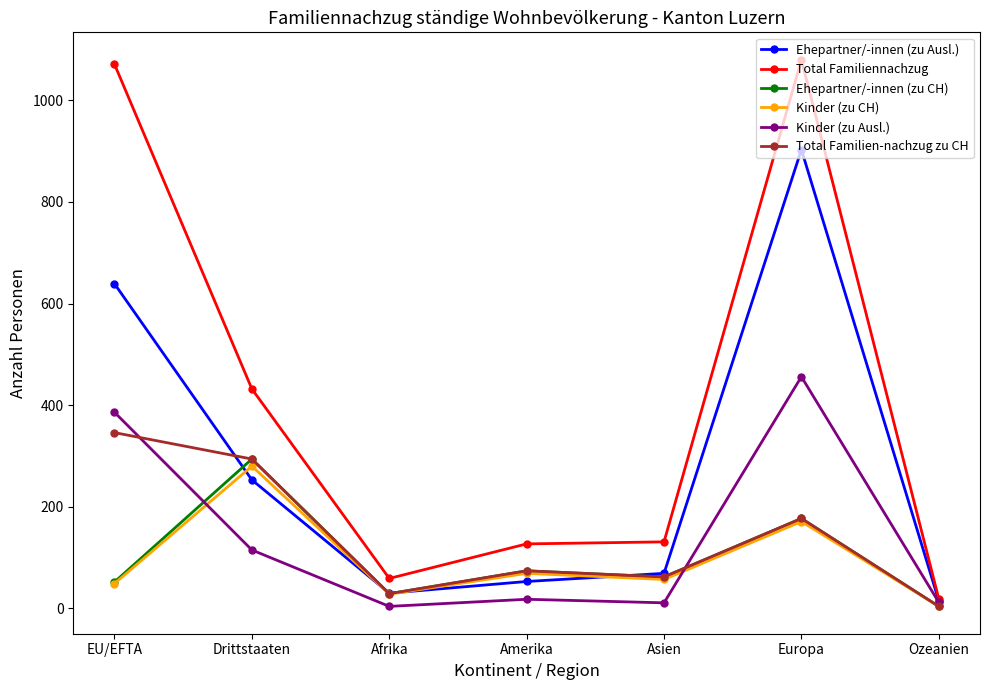

What is the label of the 4th point from the right?

Amerika